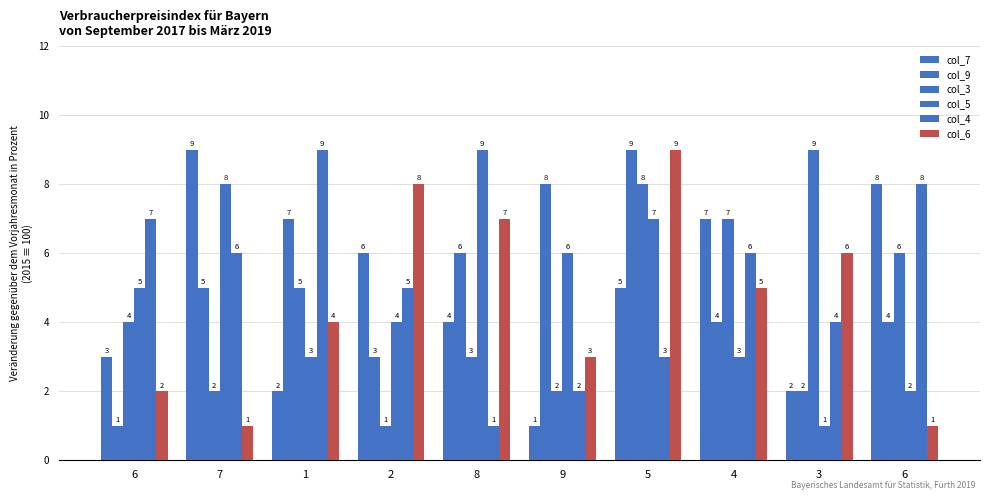

What is the difference between the second highest and second lowest values in the col_9 series?

6